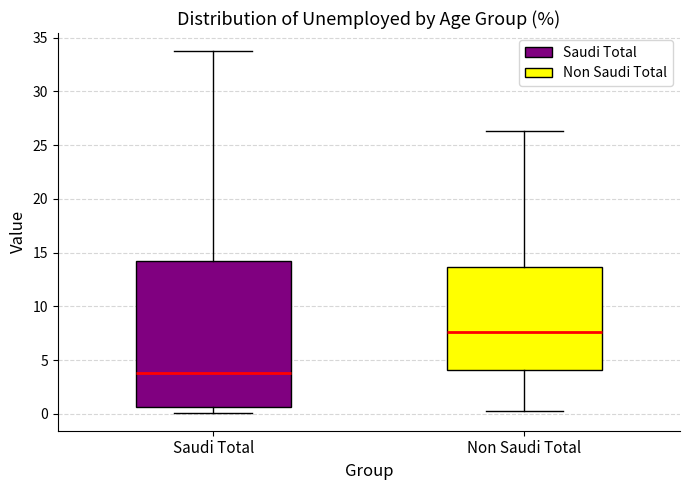

Reading left to right, transcribe this box plot: for each box, give where its median line is, the range the box spans, and where its two whiskers end, as read against the y-axis. The values are not printed on the chart, so give them approximately, as read against the axis.

Saudi Total: median 4.0, box 0.5 to 14.0, whiskers 0.0 to 34.0
Non Saudi Total: median 7.5, box 4.0 to 13.5, whiskers 0.0 to 26.5